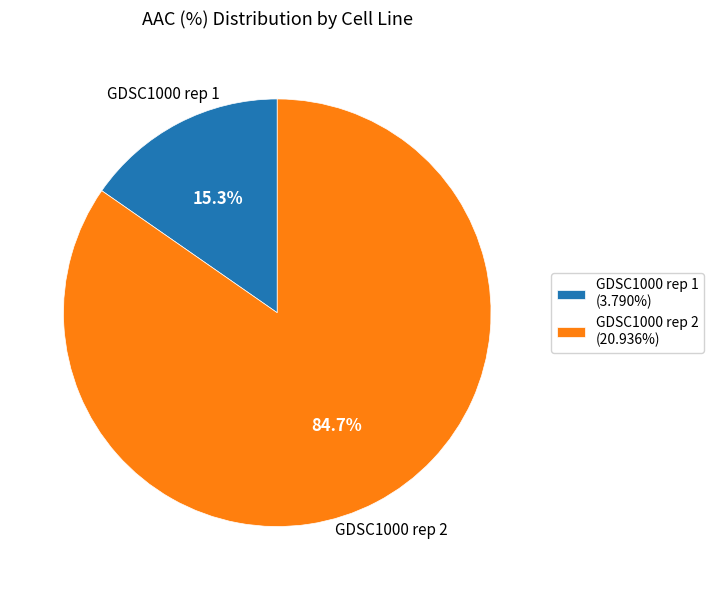

To the nearest percent, what is the difference between the GDSC1000 rep 2 and GDSC1000 rep 1 slice percentages?

69%